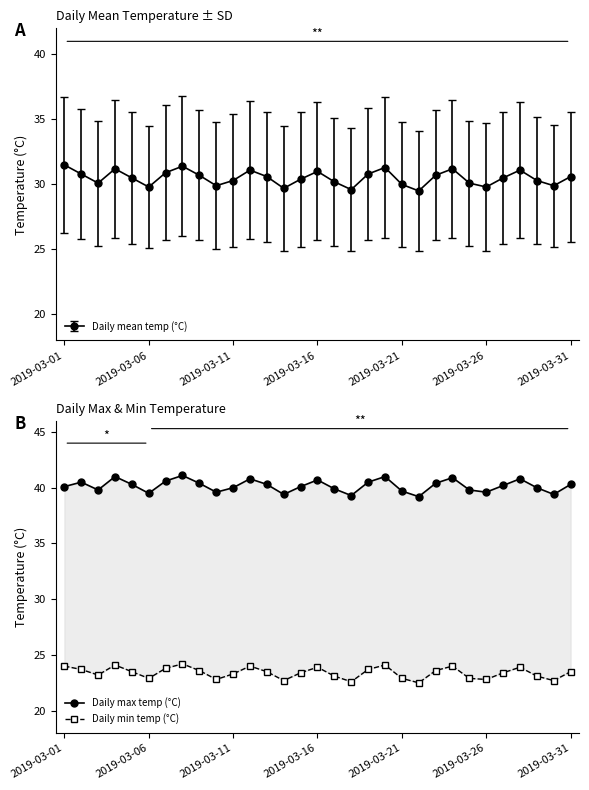

Is it true that Daily max temp (°C) equals 40.8 at 27?

True